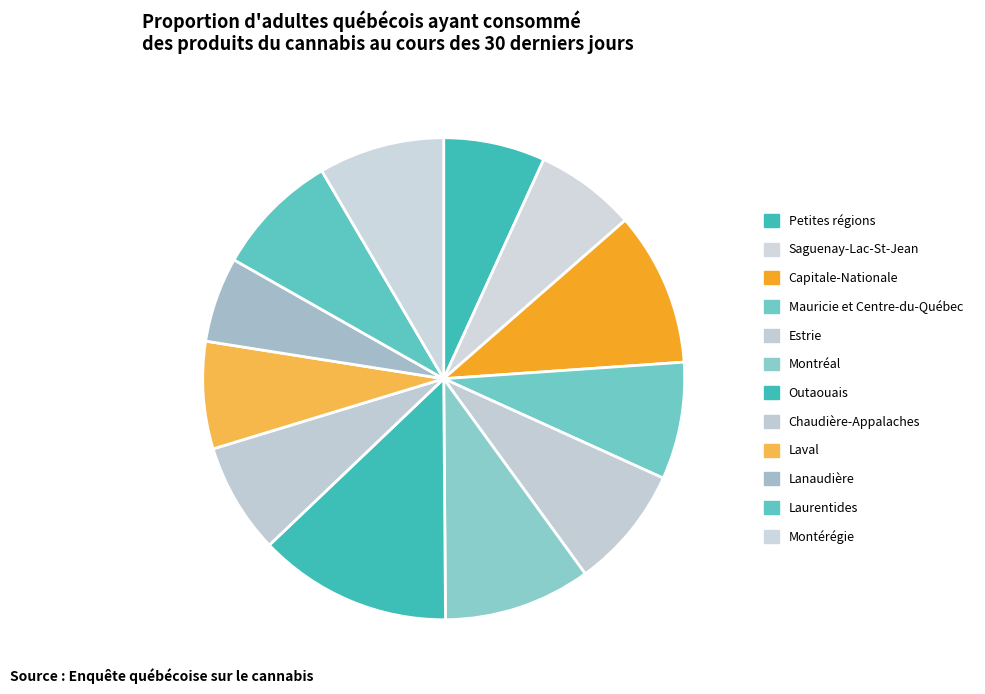

Rank the categories by value from lowest to highest.

Lanaudière, Saguenay-Lac-St-Jean, Petites régions, Laval, Chaudière-Appalaches, Mauricie et Centre-du-Québec, Estrie, Laurentides, Montérégie, Montréal, Capitale-Nationale, Outaouais